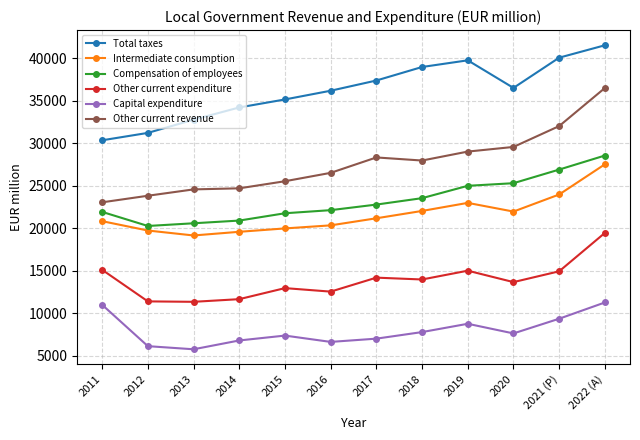

How many values in the Total taxes series are below 36499?

6